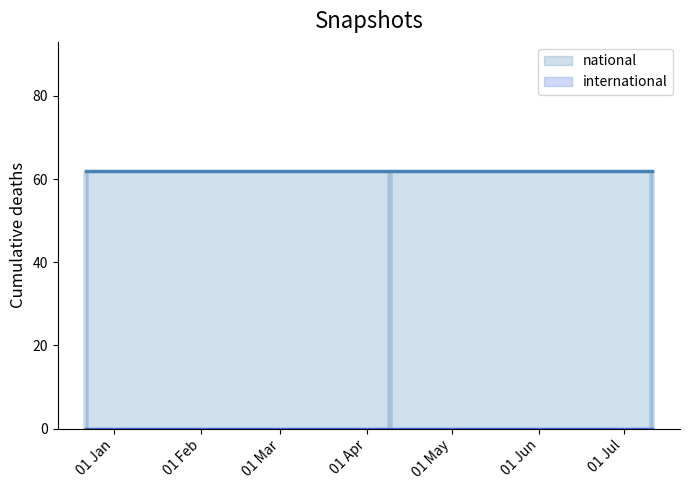

Count the number of categories in the chart.

3